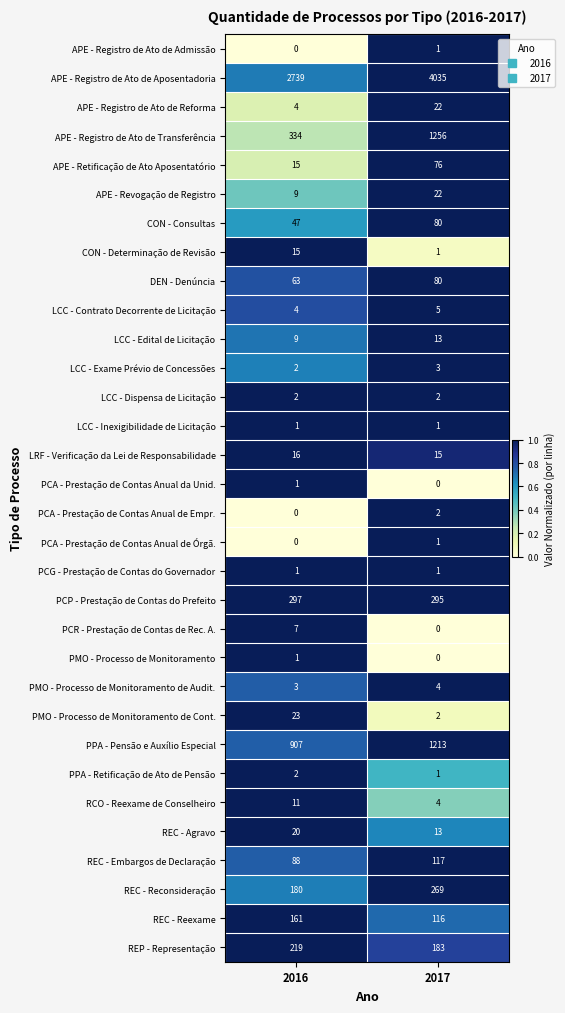

List the labels in order of LCC - Contrato Decorrente de Licitação value, smallest first.

2016, 2017